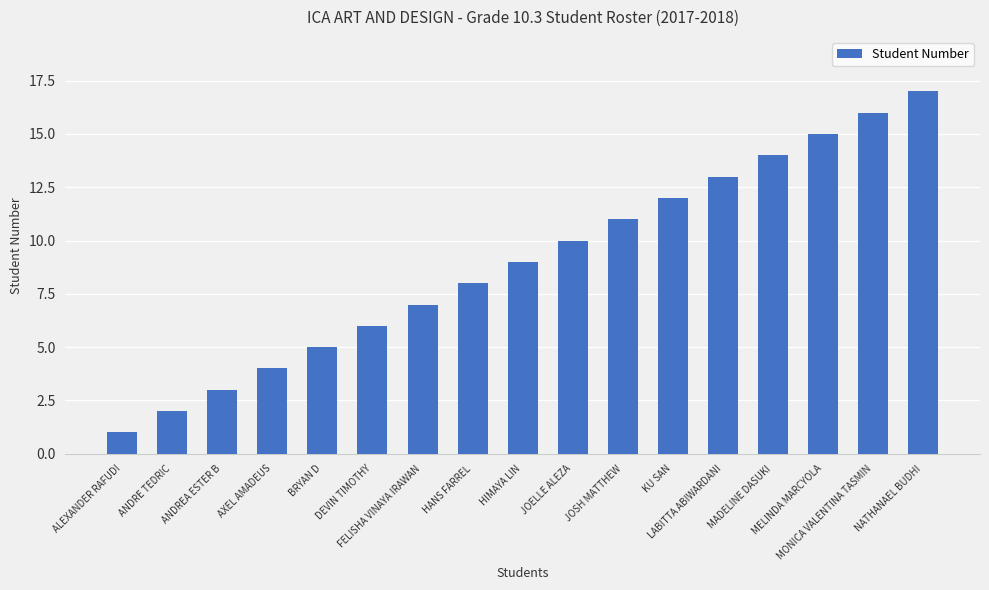

How many bars are there in total?

17